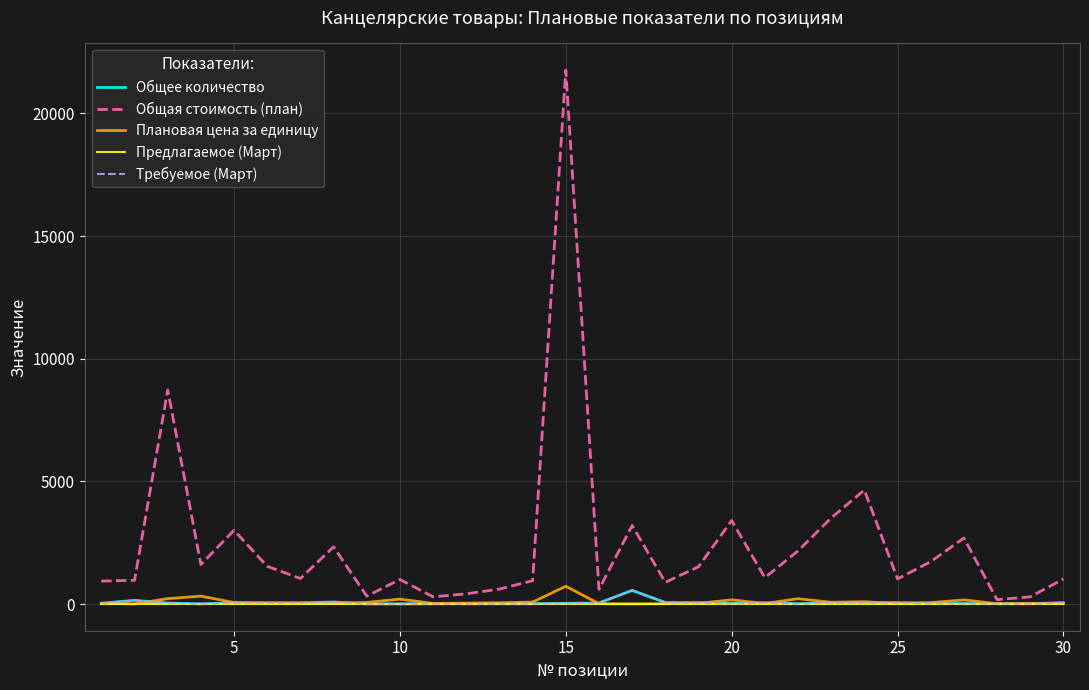

How many lines are shown in the chart?

5